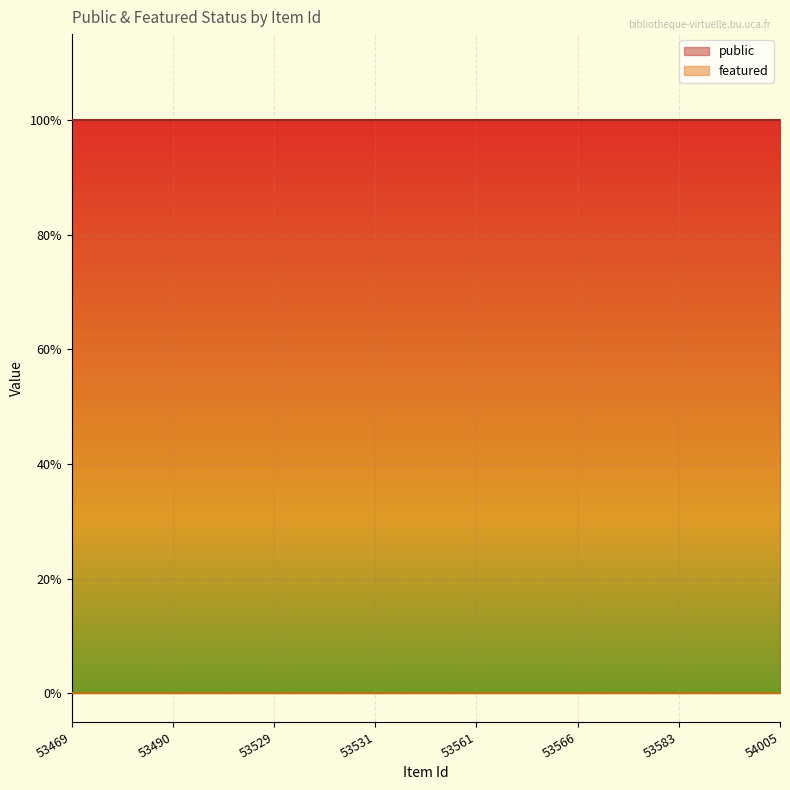

True or false: featured has more than 2 interior local peaks.

False